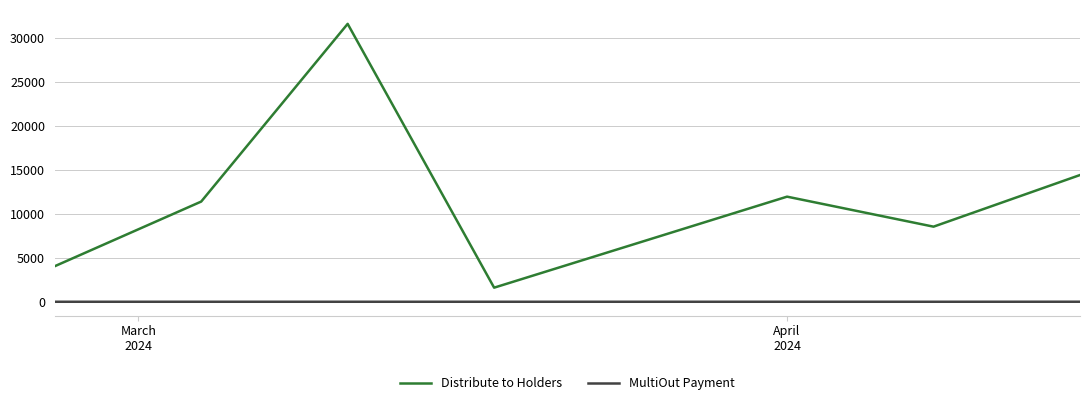

What is the difference between the maximum and minimum values in the MultiOut Payment series?

4.0